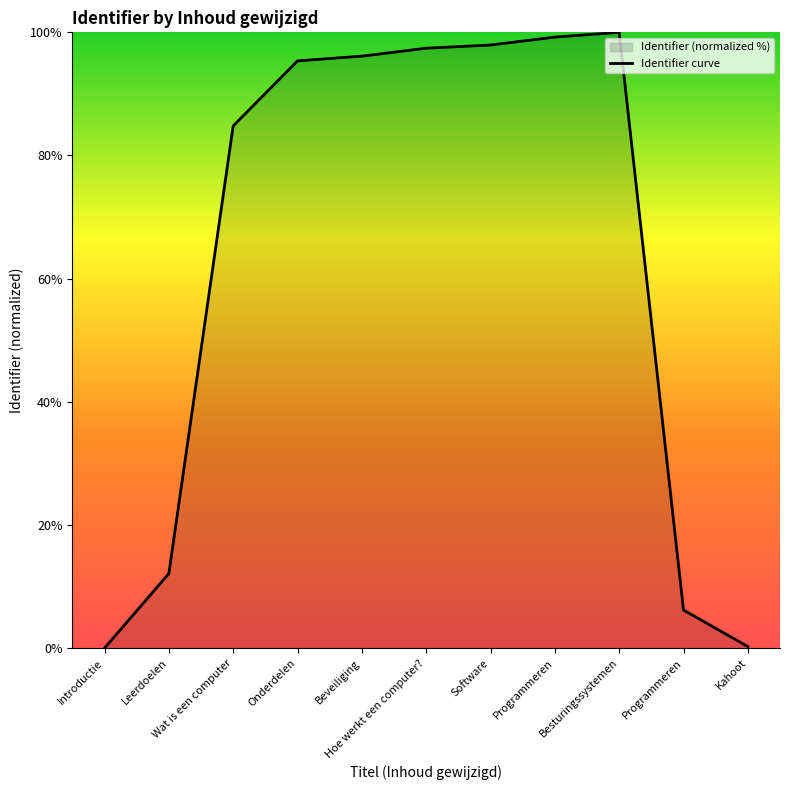

Where is the first local maximum?

Besturingssystemen